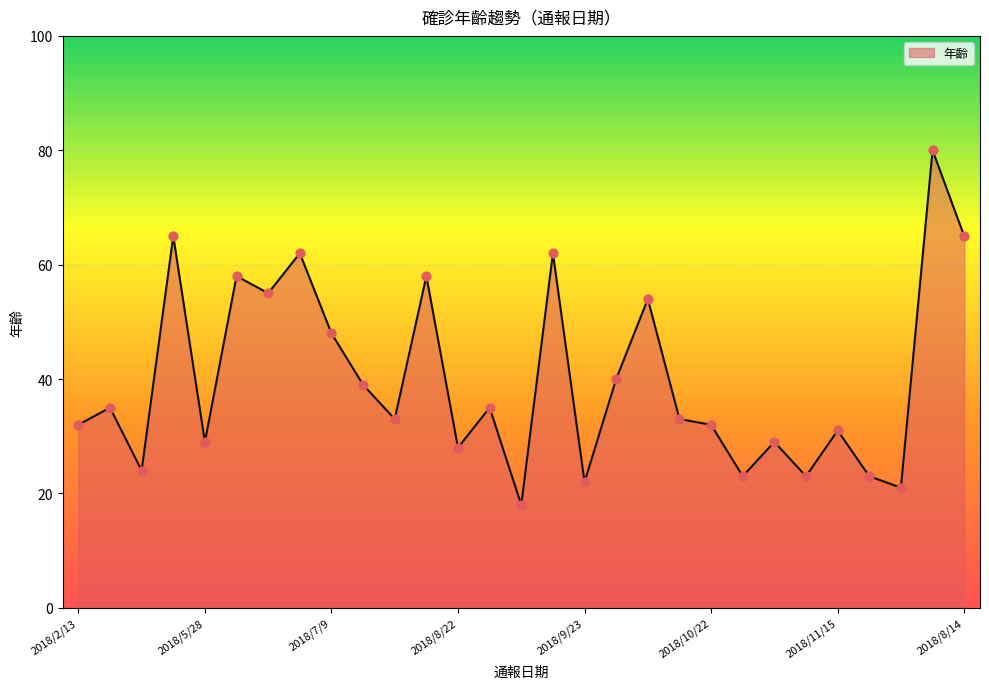

What is the greatest value displayed?

80